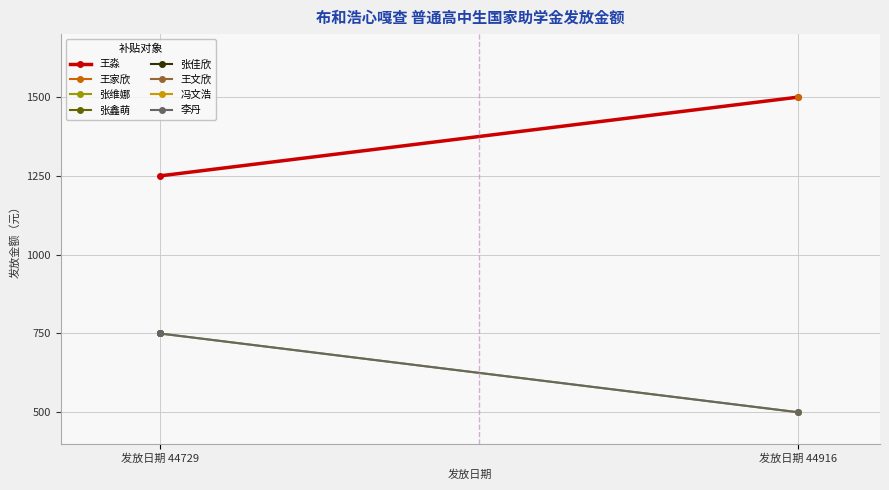

Rank the series by their maximum value, from highest to lowest.

王淼, 张维娜, 李丹